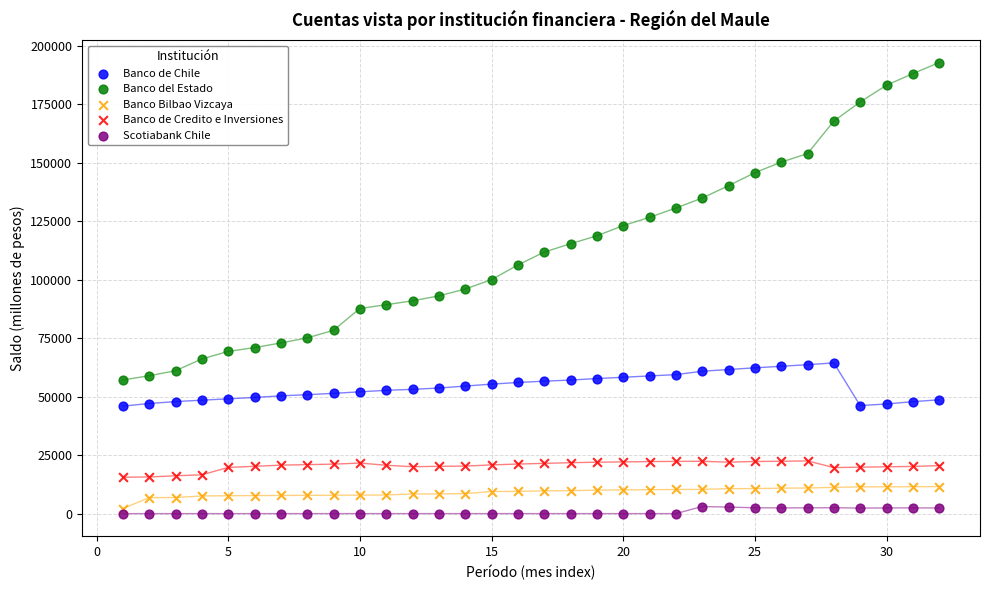

Across all data points, what is the range of X values (max minus min)?

31